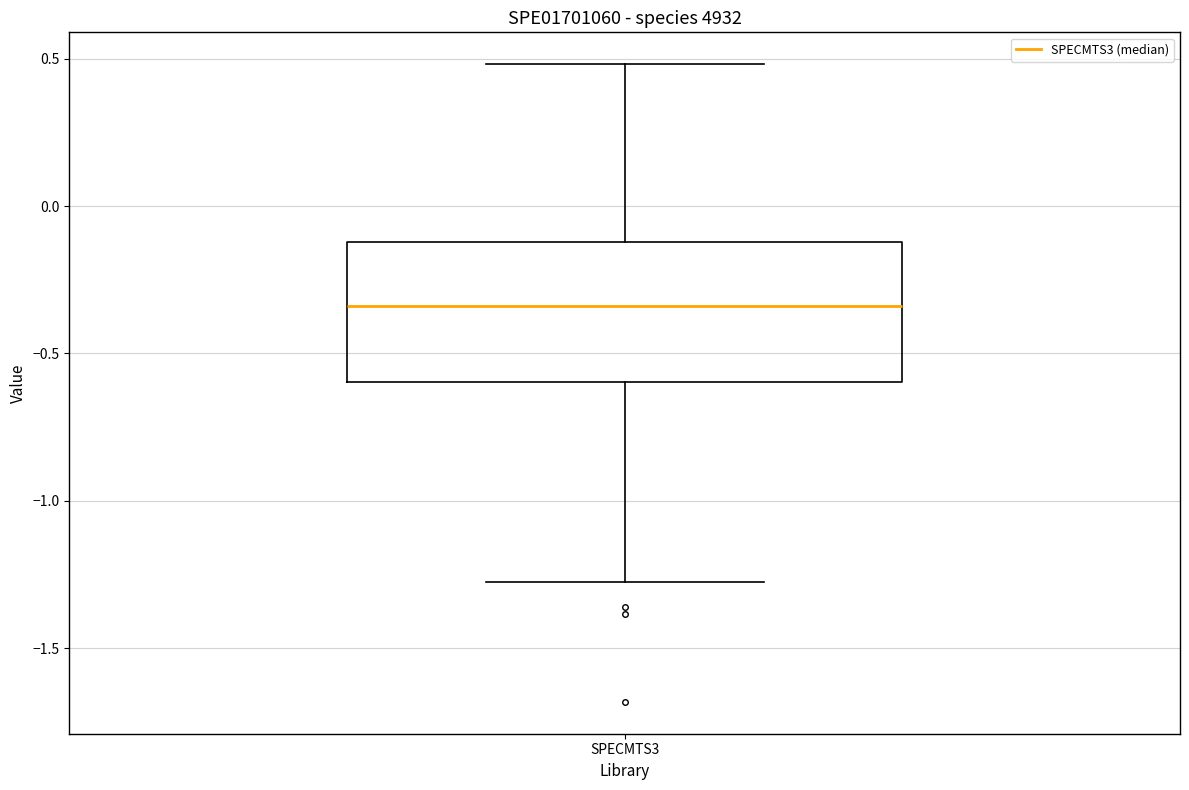

Read this box plot against the y-axis: the position of the median line, the range covered by the box, and the ends of both whiskers. The values are not printed on the chart, so give them approximately, as read against the axis.

median -0.35, box -0.60 to -0.10, whiskers -1.25 to 0.50